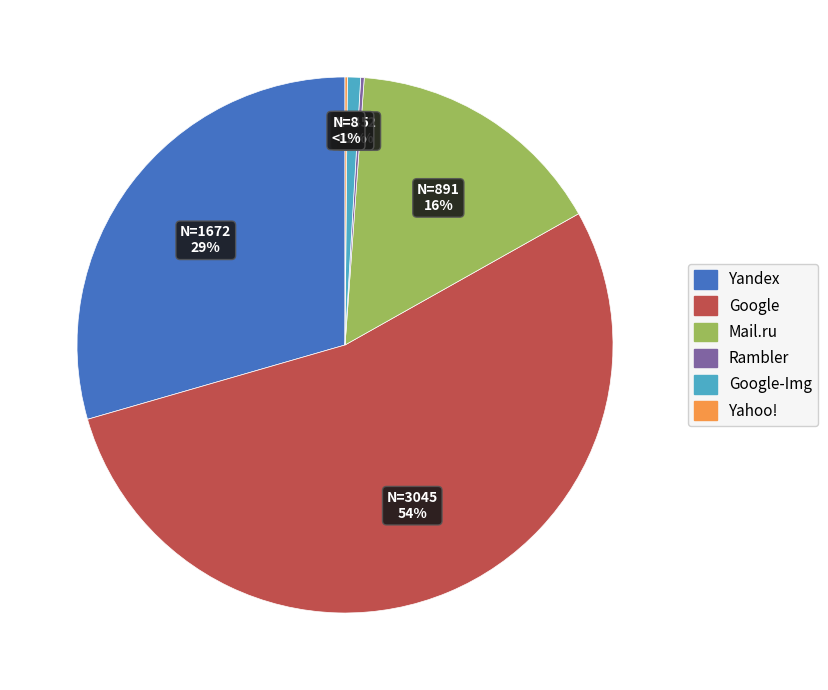

Is the sum of Google and Rambler greater than half?

Yes